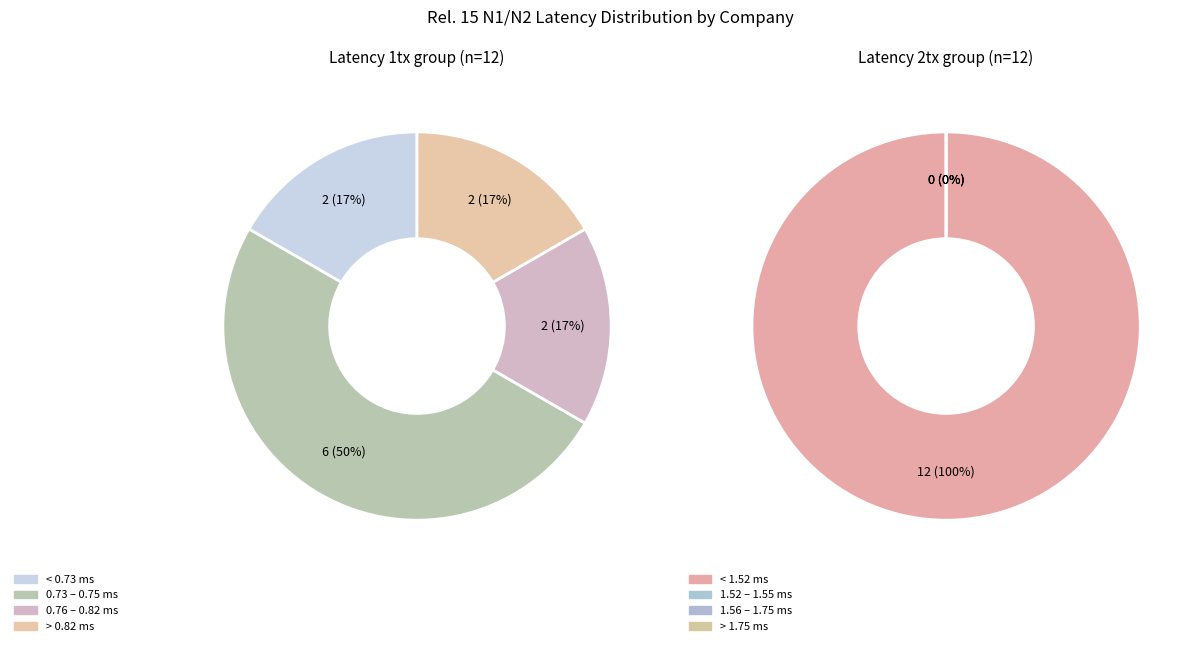

Does Sony account for over 50% of the chart?

No